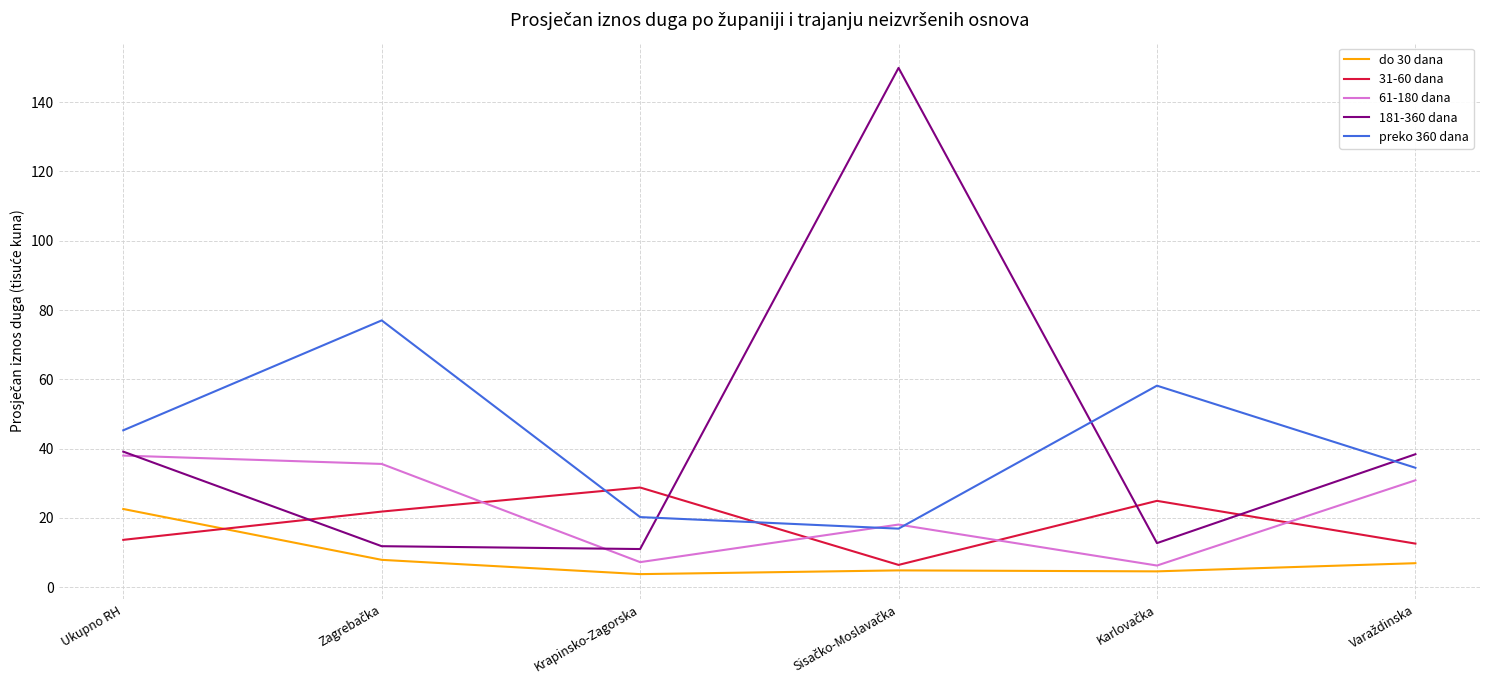

What position from the right is Ukupno RH?

6